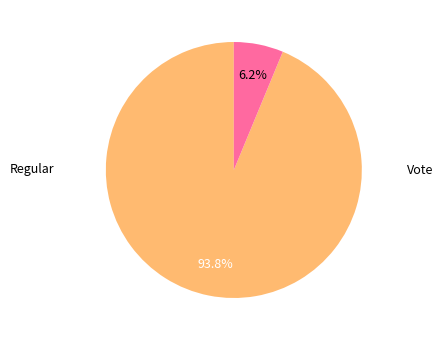

Which slice represents more than half of the pie?

Regular